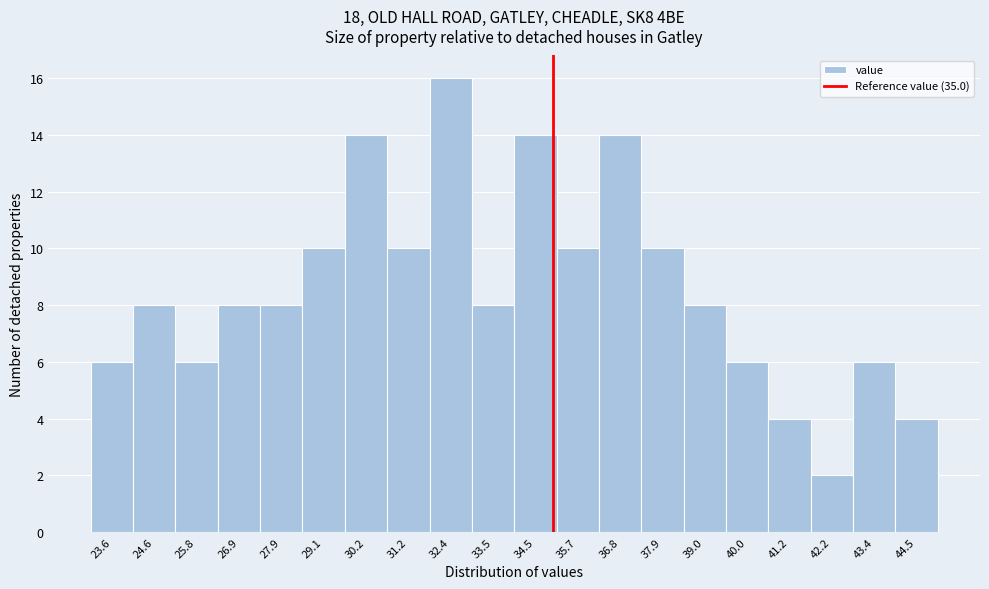

Over which range of the x-axis is the bar tallest?

31.8 to 32.9